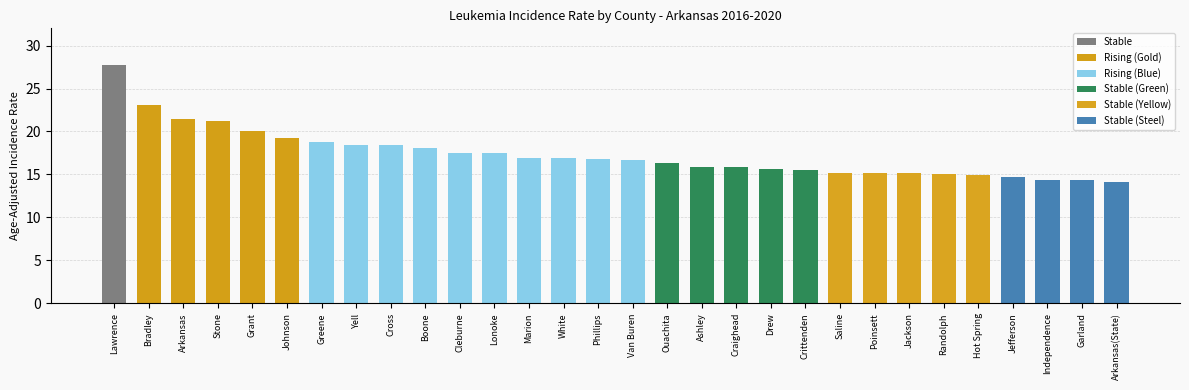

What is the sum of all values?

520.9